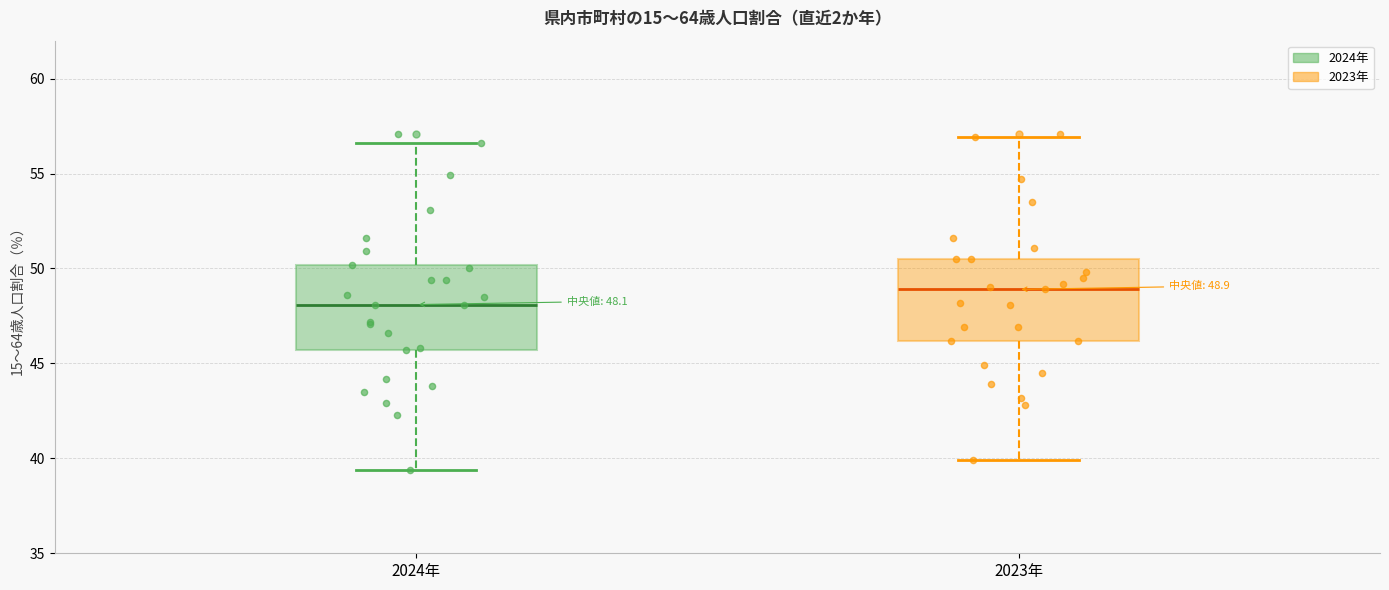

Which box has the lowest median line?

2024年